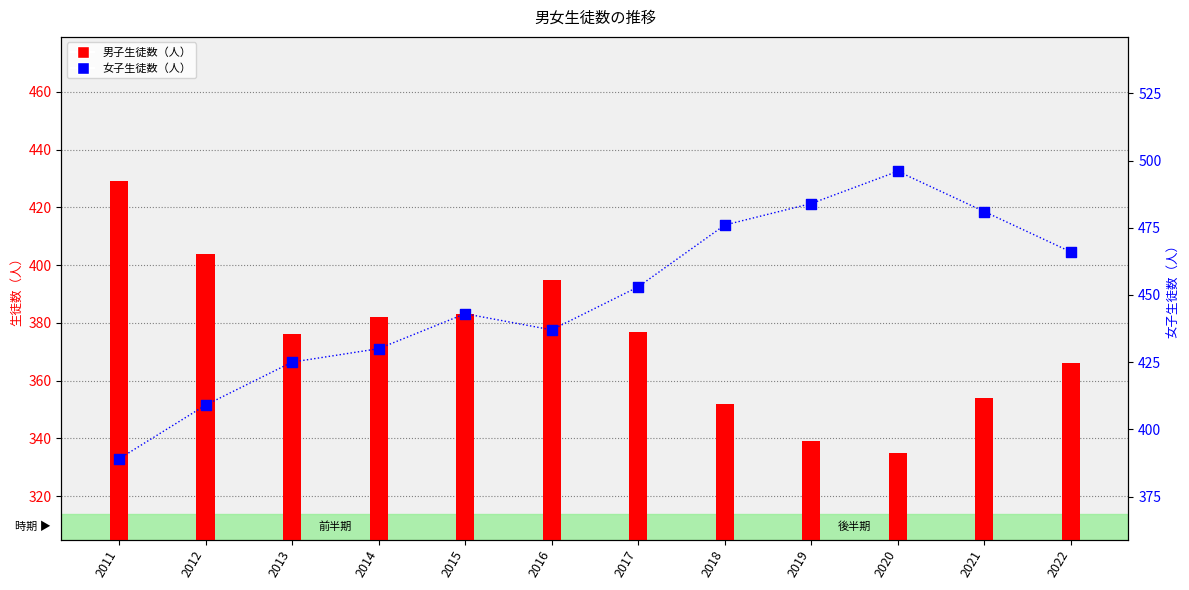

Which series reaches the minimum Y coordinate?

男子生徒数（人）